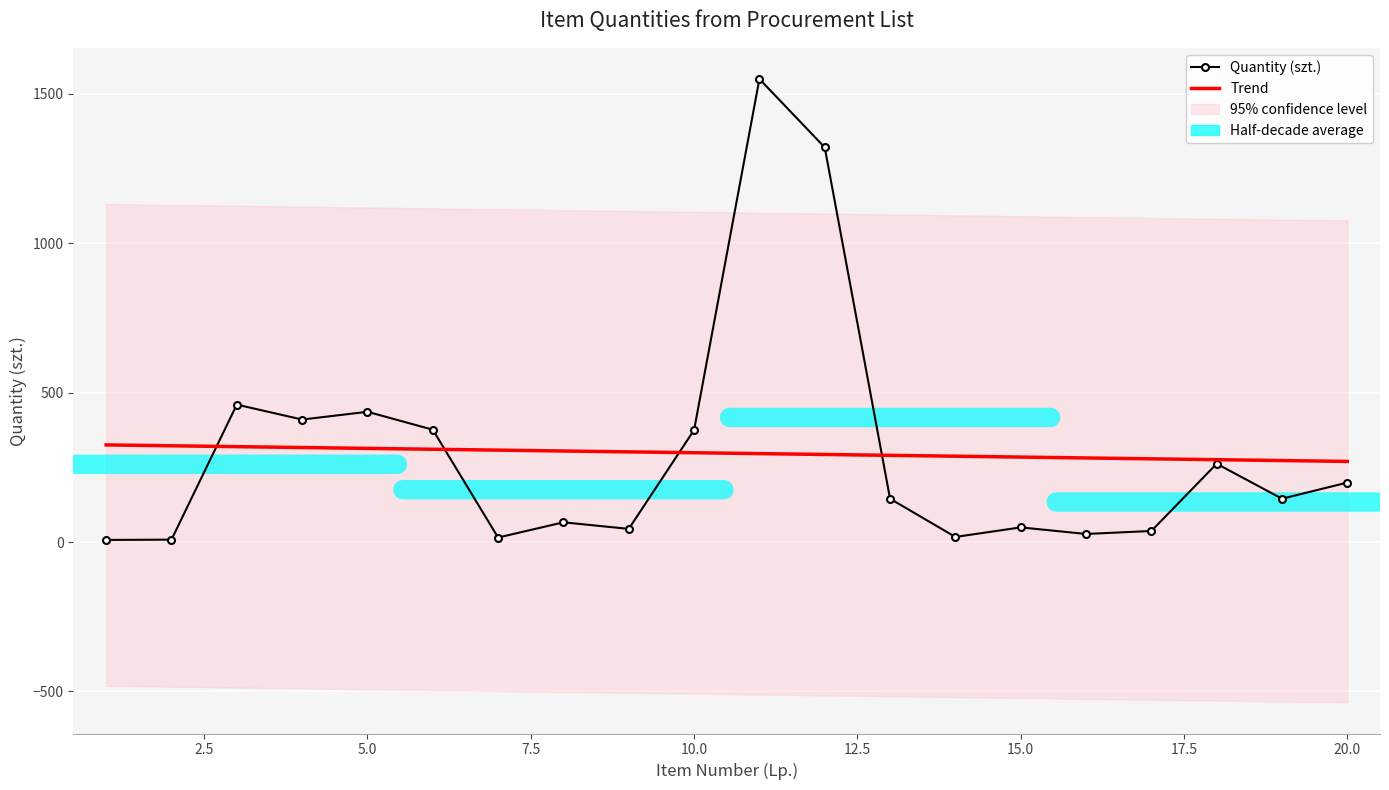

What is the highest value of the Quantity (szt.) series?

1550.0